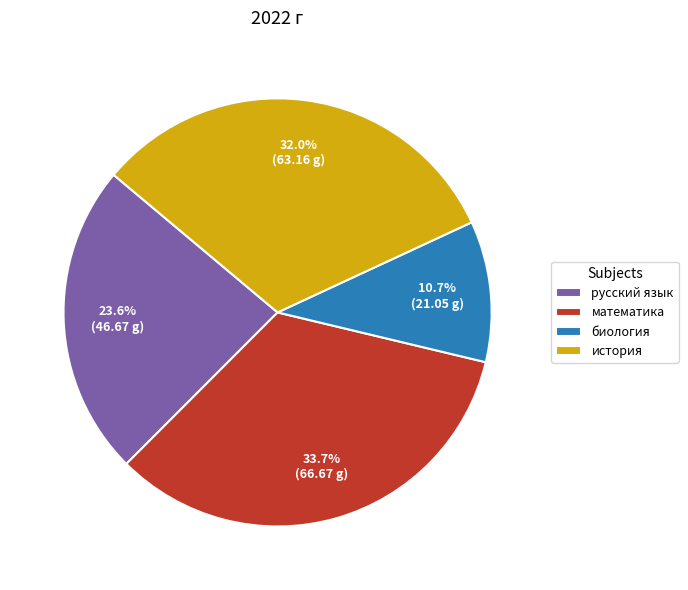

Which slice is the smallest?

биология